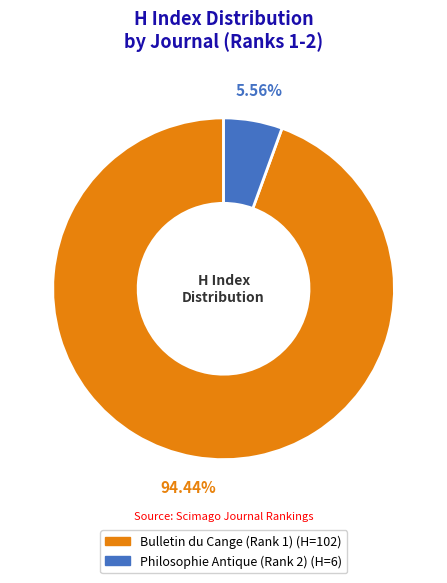

Is it true that Bulletin du Cange (Rank 1) is 99% of the pie?

False